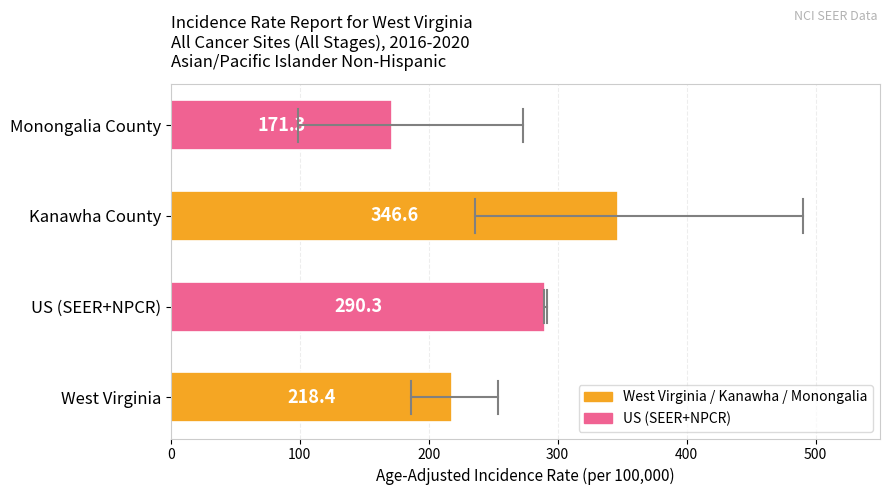

What is the change in value from West Virginia to Monongalia County?

-47.1